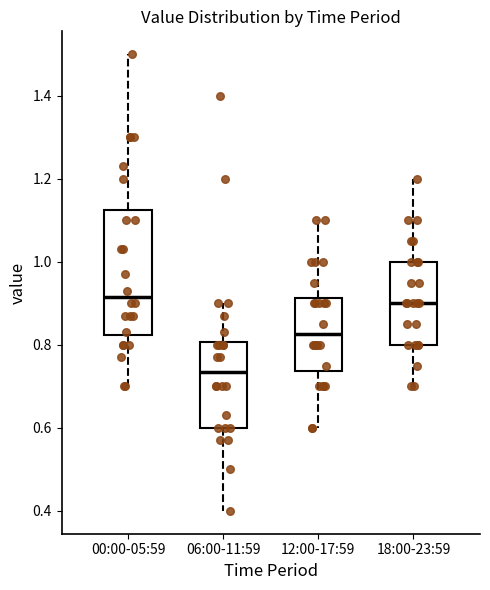

Comparing the boxes themselves (not the whiskers), which one is the tallest?

00:00-05:59